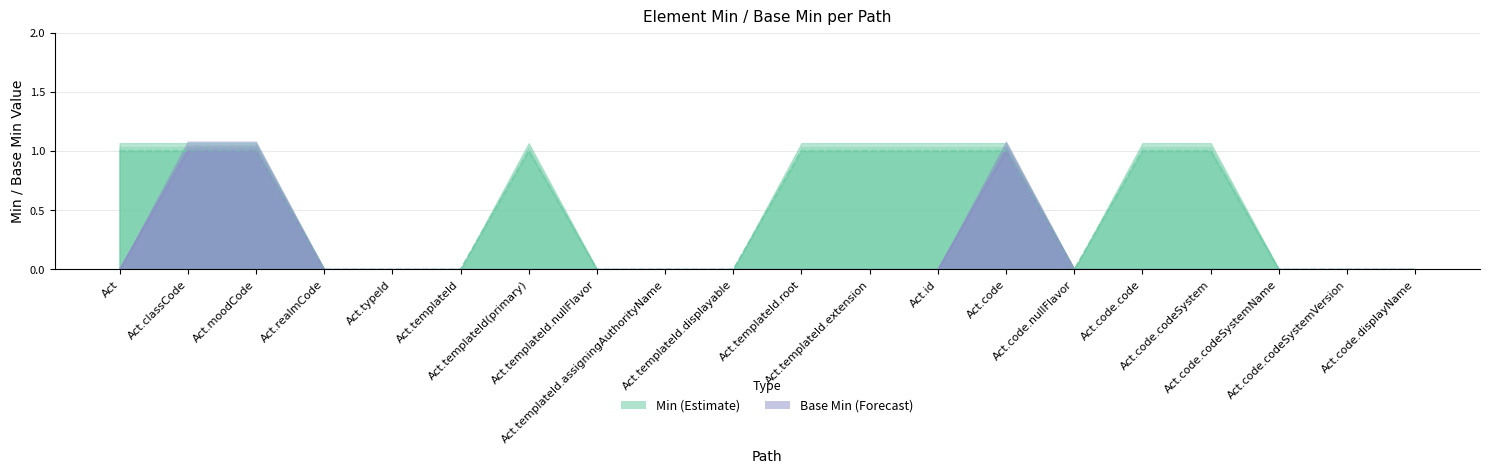

Reading right to left, list all the values displayed in this chart.

Min: Act.code.displayName=0	Act.code.codeSystemVersion=0	Act.code.codeSystemName=0	Act.code.codeSystem=1	Act.code.code=1	Act.code.nullFlavor=0	Act.code=1	Act.id=1	Act.templateId.extension=1	Act.templateId.root=1	Act.templateId.displayable=0	Act.templateId.assigningAuthorityName=0	Act.templateId.nullFlavor=0	Act.templateId(primary)=1	Act.templateId=0	Act.typeId=0	Act.realmCode=0	Act.moodCode=1	Act.classCode=1	Act=1
Base Min: Act.code.displayName=0	Act.code.codeSystemVersion=0	Act.code.codeSystemName=0	Act.code.codeSystem=0	Act.code.code=0	Act.code.nullFlavor=0	Act.code=1	Act.id=0	Act.templateId.extension=0	Act.templateId.root=0	Act.templateId.displayable=0	Act.templateId.assigningAuthorityName=0	Act.templateId.nullFlavor=0	Act.templateId(primary)=0	Act.templateId=0	Act.typeId=0	Act.realmCode=0	Act.moodCode=1	Act.classCode=1	Act=0